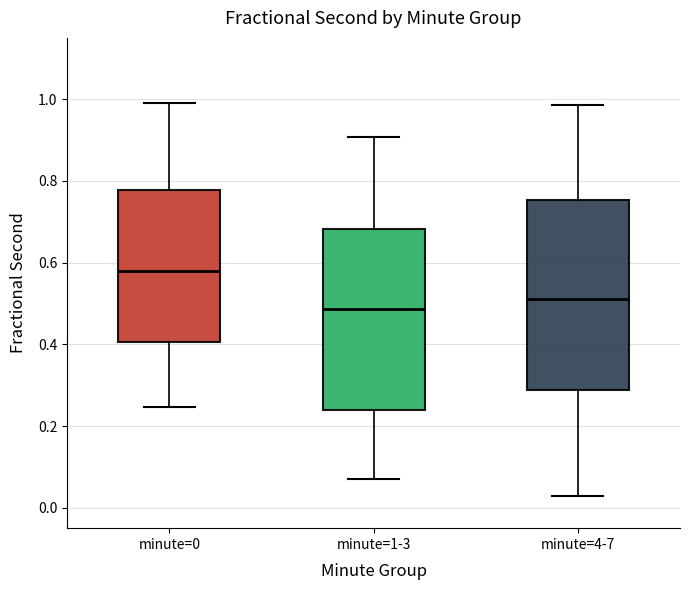

Where is the lower edge of the box for minute=0 on the y-axis? The values are not printed on the chart, so give them approximately, as read against the axis.

0.40